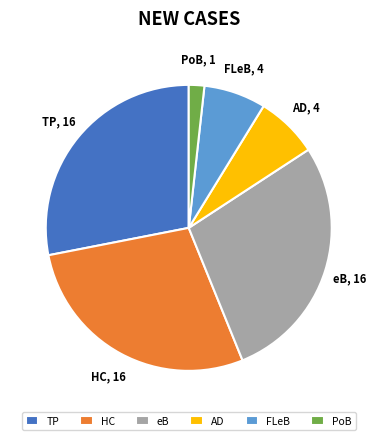

Which has a higher value, AD or PoB?

AD